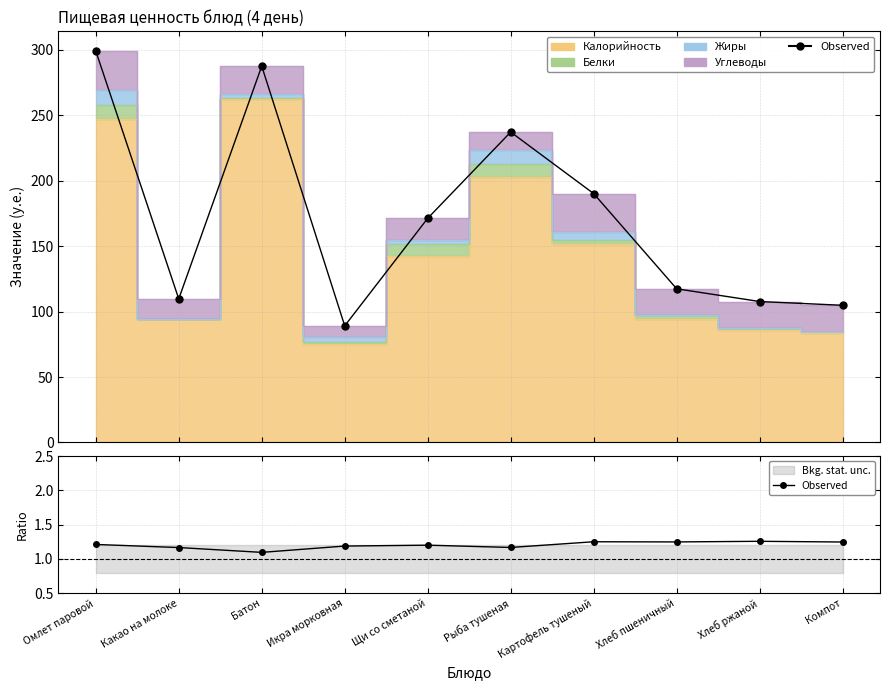

Reading right to left, transcribe all the data shown in this chart.

Компот=1.2	Хлеб ржаной=1.3	Хлеб пшеничный=1.2	Картофель тушеный=1.3	Рыба тушеная=1.2	Щи со сметаной=1.2	Икра морковная=1.2	Батон=1.1	Какао на молоке=1.2	Омлет паровой=1.2